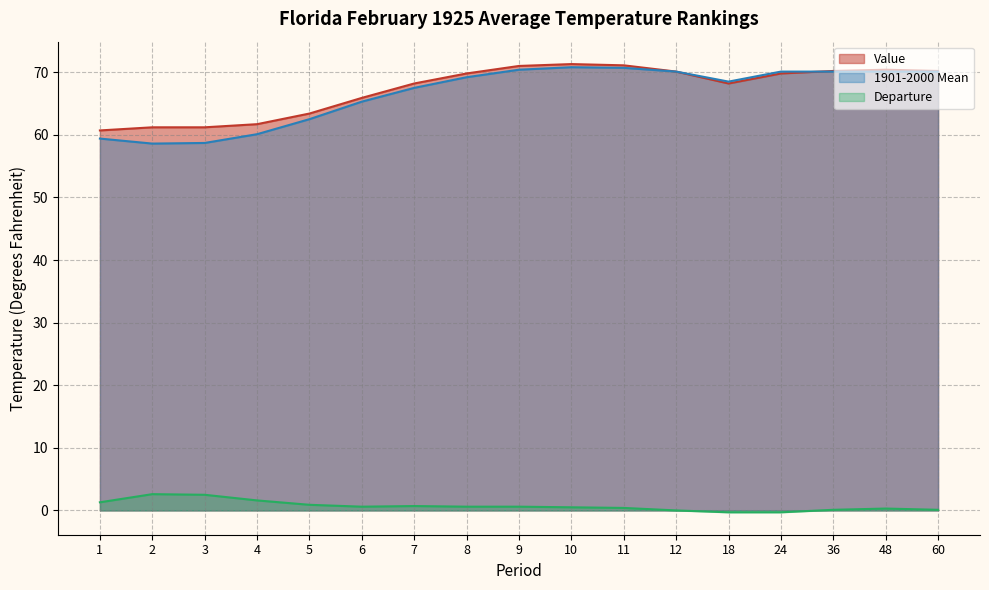

Count the number of categories in the chart.

17